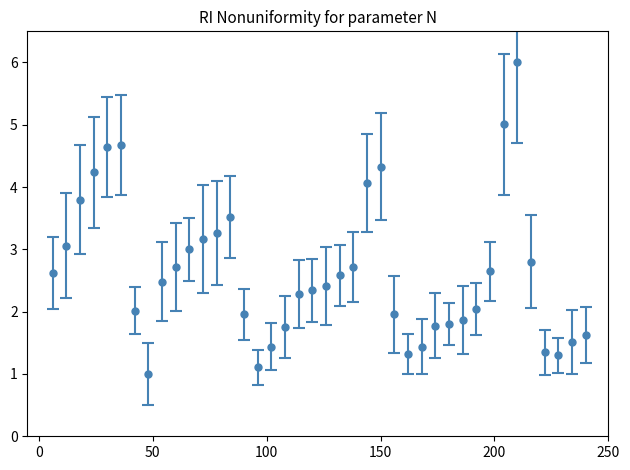

What is the minimum value shown in the chart?

1.0